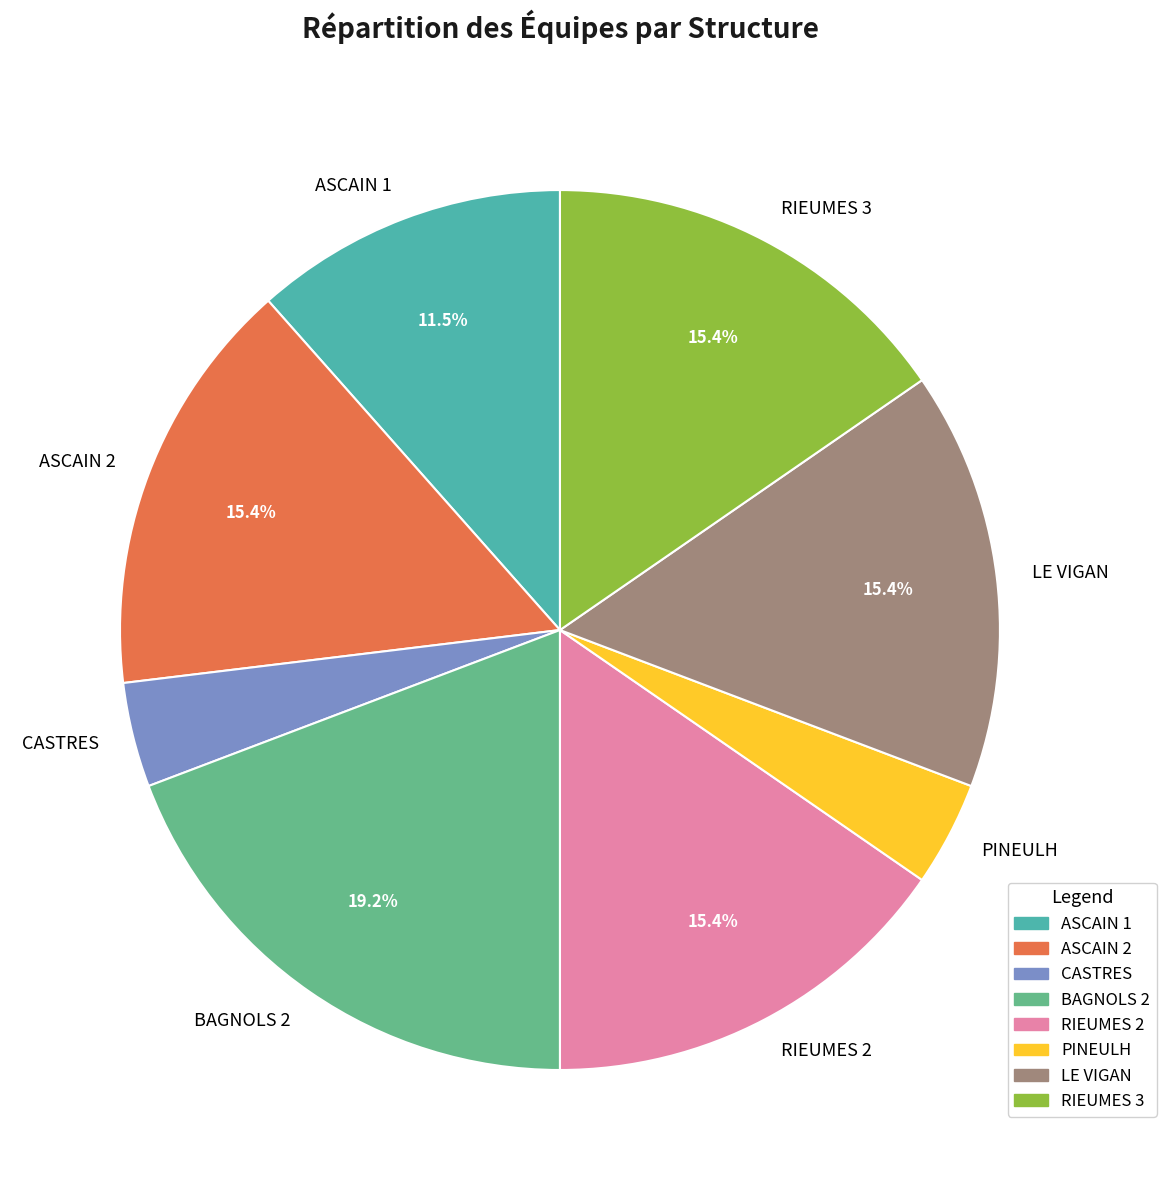

To the nearest percent, what is the difference between the RIEUMES 3 and ASCAIN 2 slice percentages?

0%